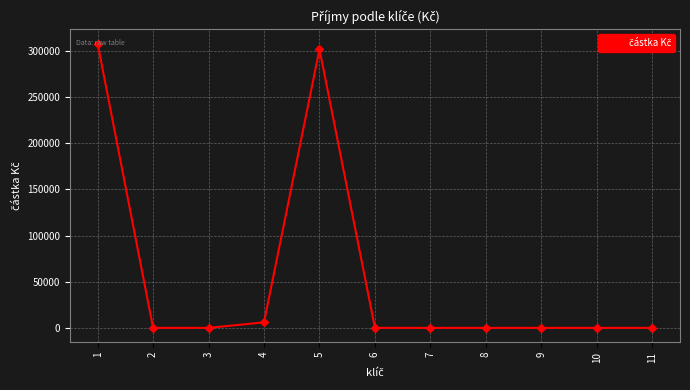

What is the sum of all values?

615420.1